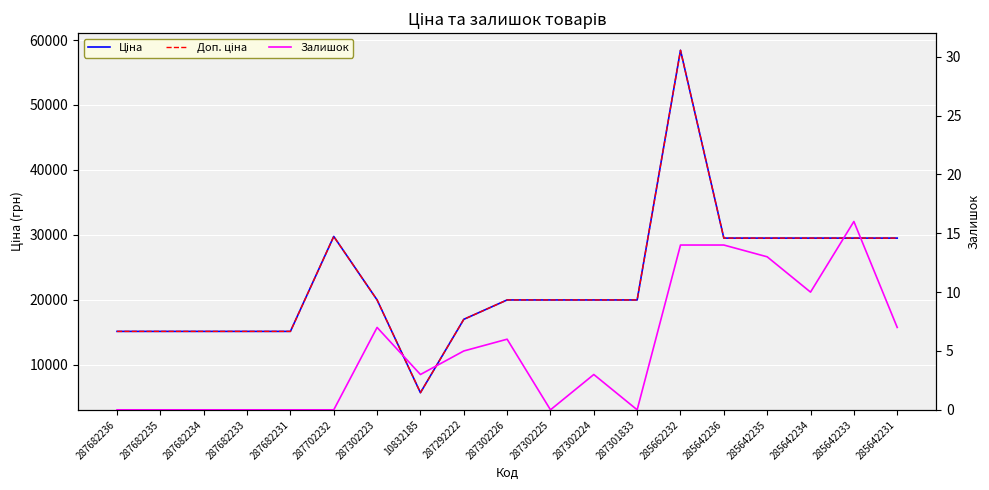

What is the difference between the Залишок values at 287682236 and 10832185?

3.0